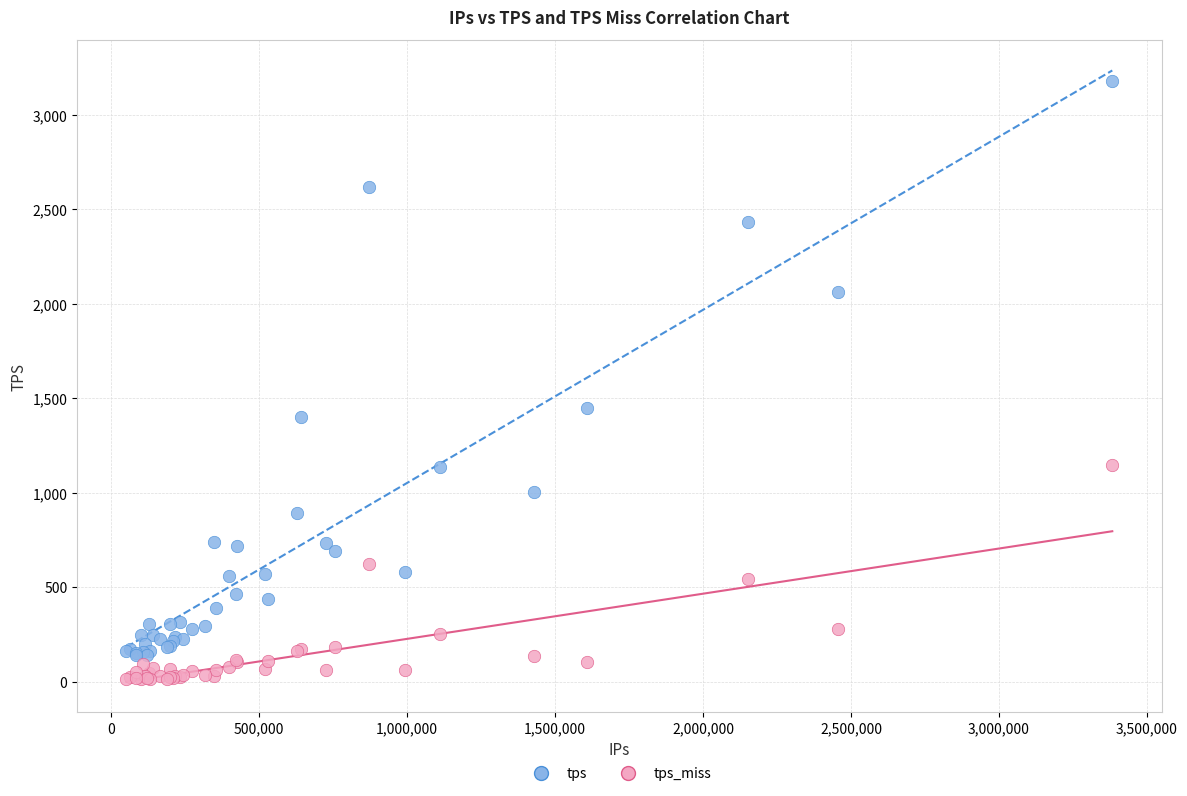

Which series reaches the maximum Y coordinate?

tps